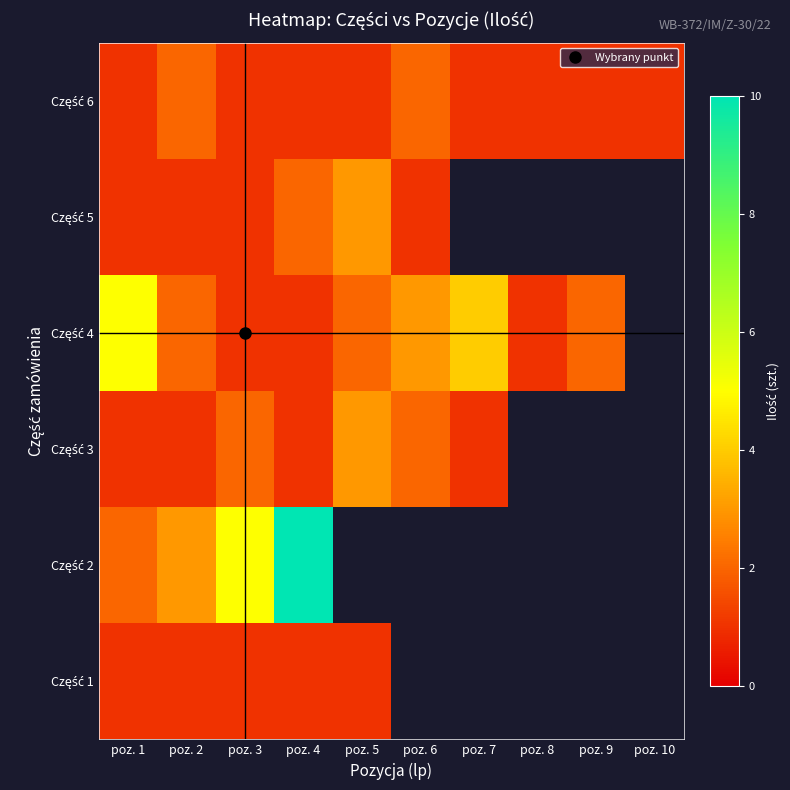

What is the difference between the maximum and minimum values in the Część 5 series?

2.0